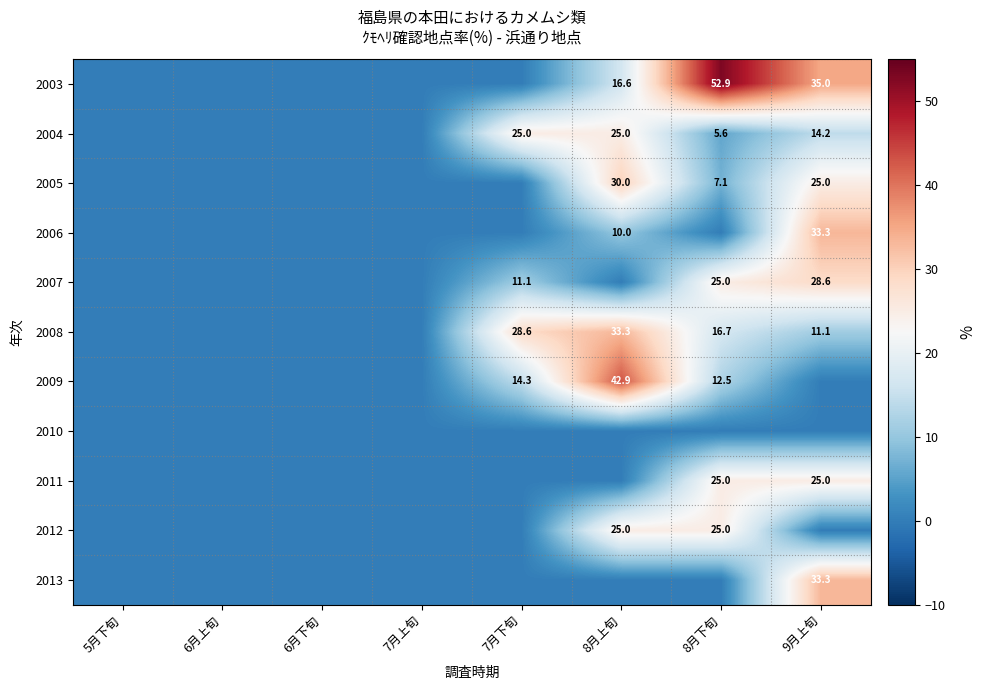

At which category does the chart reach its minimum across all series?

5月下旬